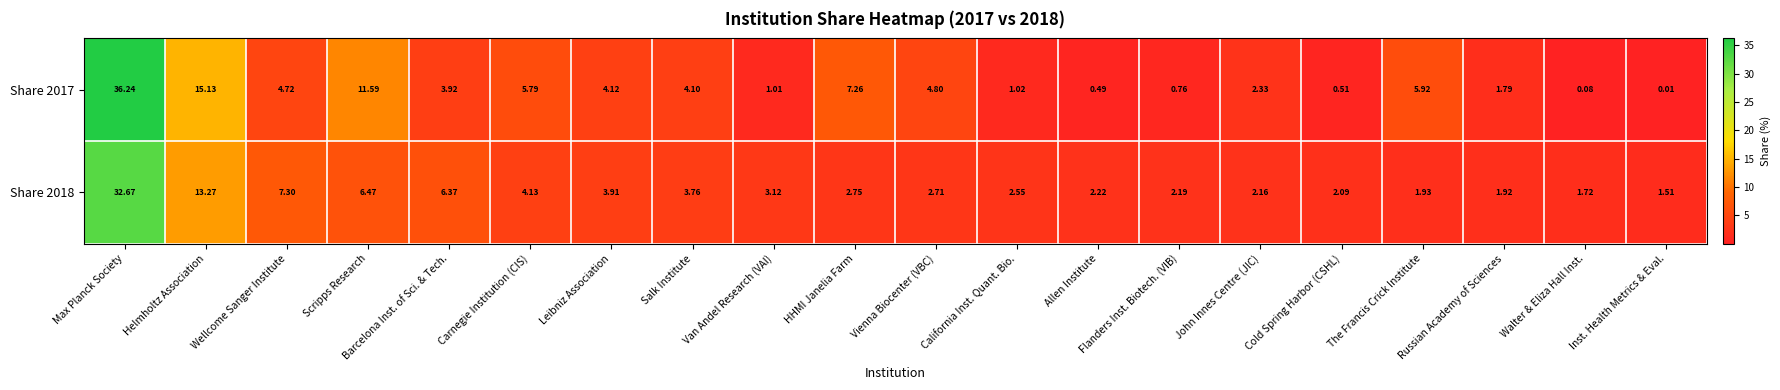

Which category has the highest value across all series?

Max Planck Society